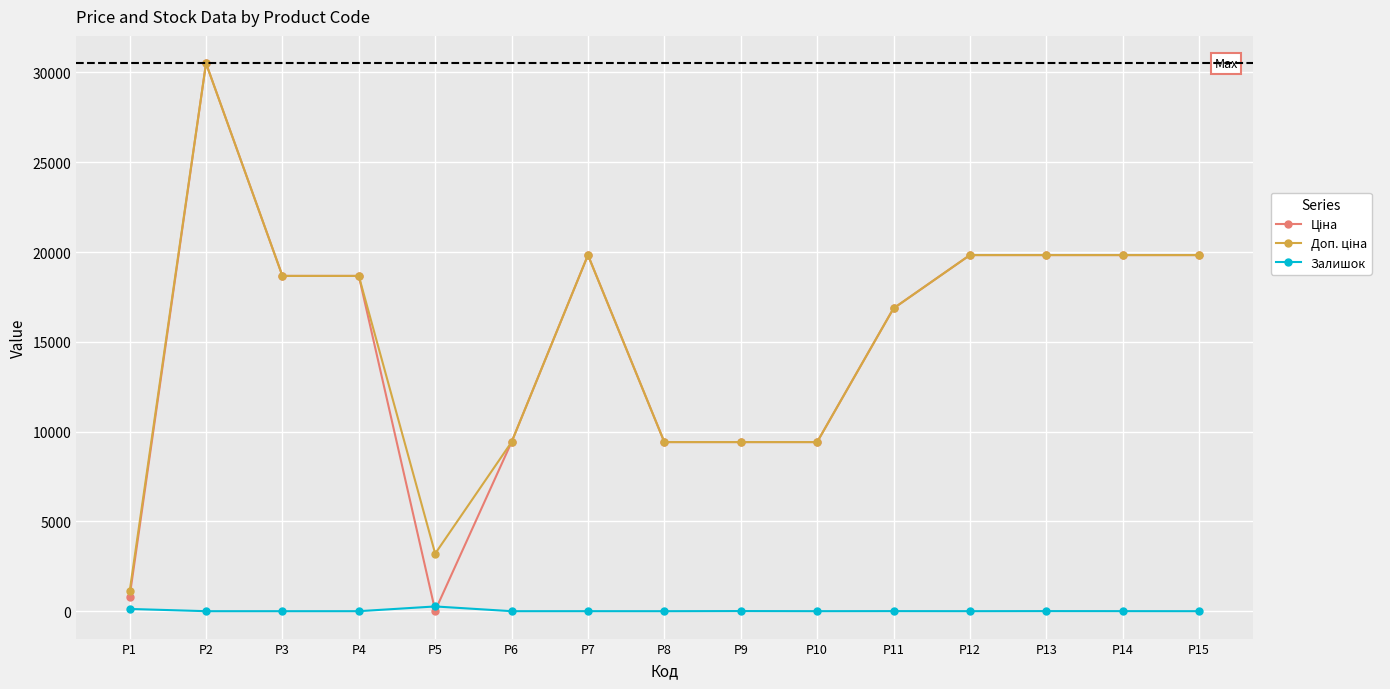

What is the difference between the highest and lowest values at P8?

9416.9